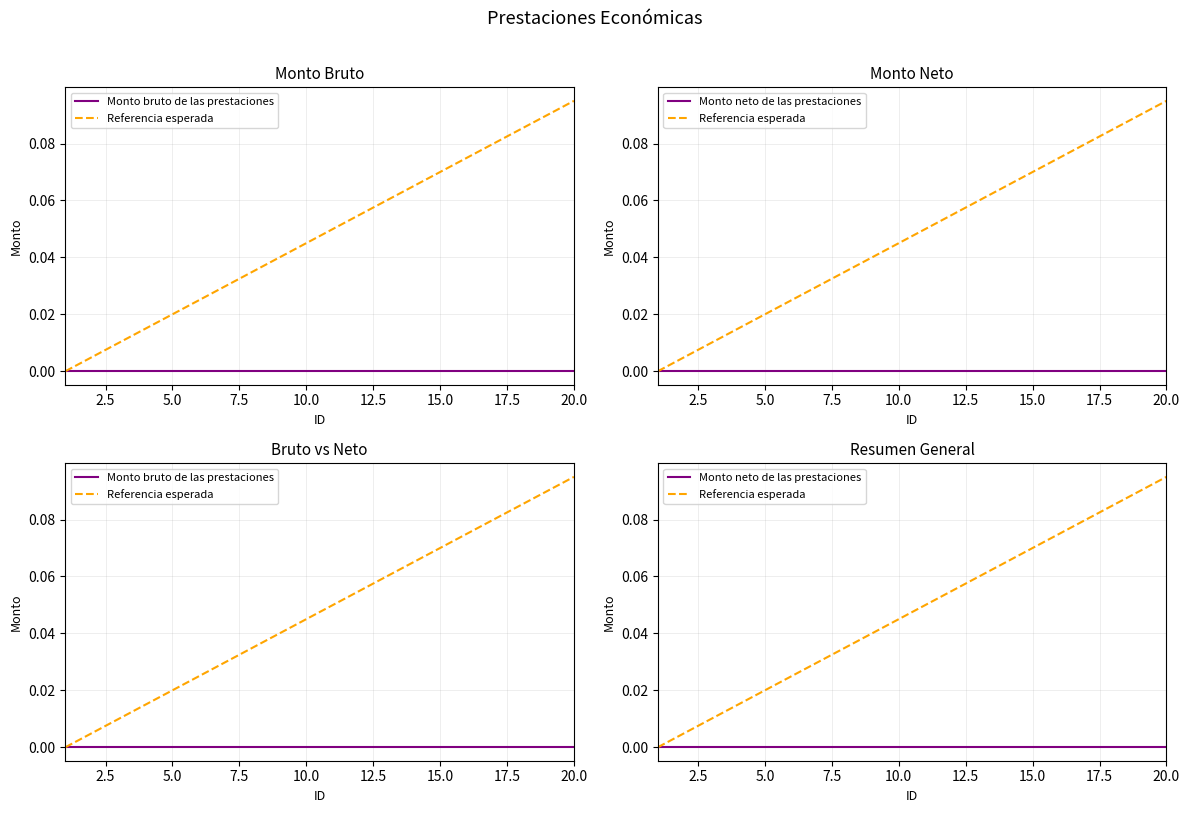

What is the maximum value shown in the chart?

0.1